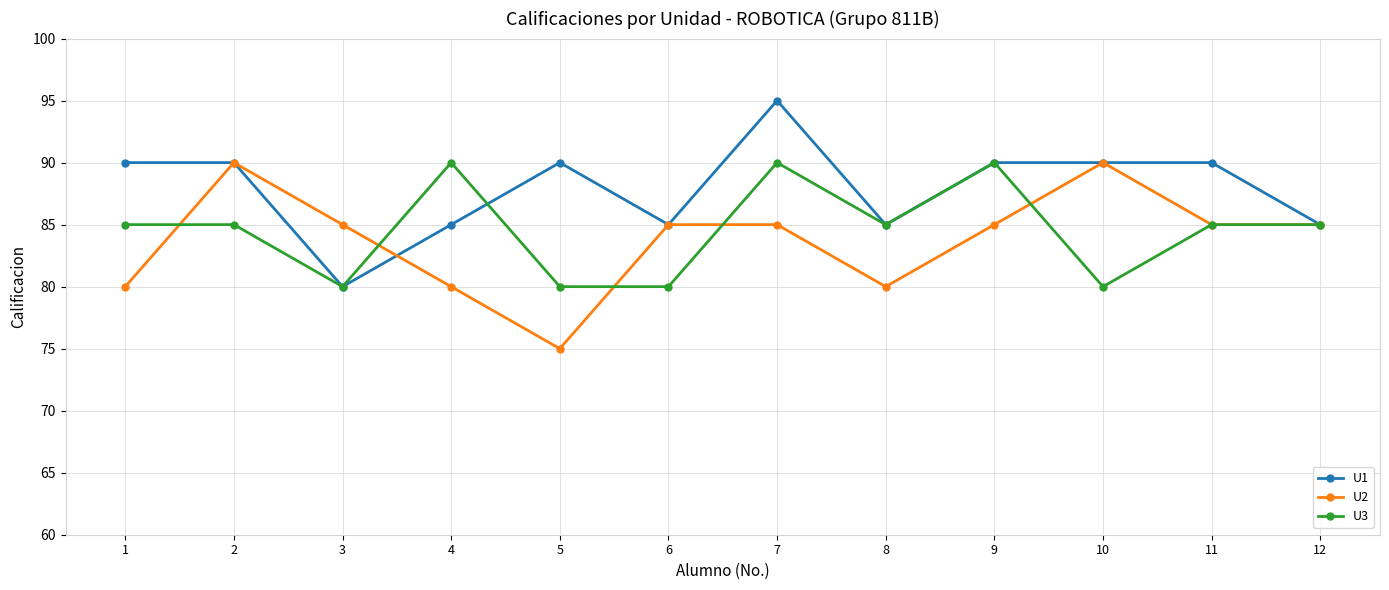

Which series has the largest total across all categories?

U1